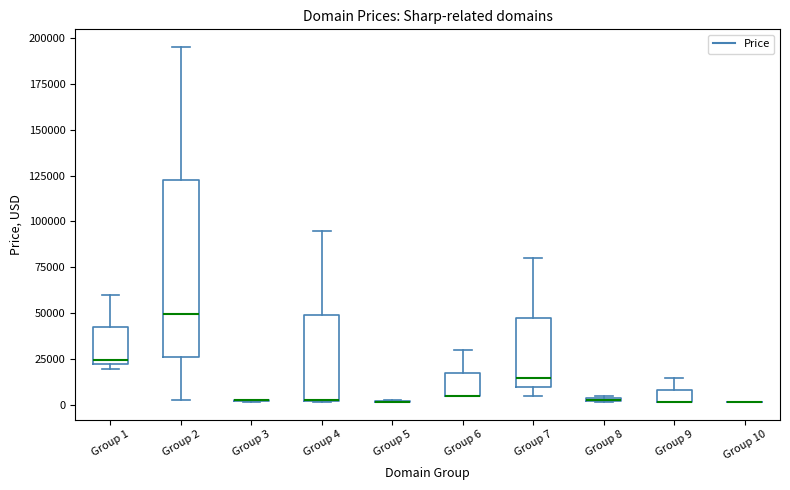

Comparing the boxes themselves (not the whiskers), which one is the tallest?

Group 2